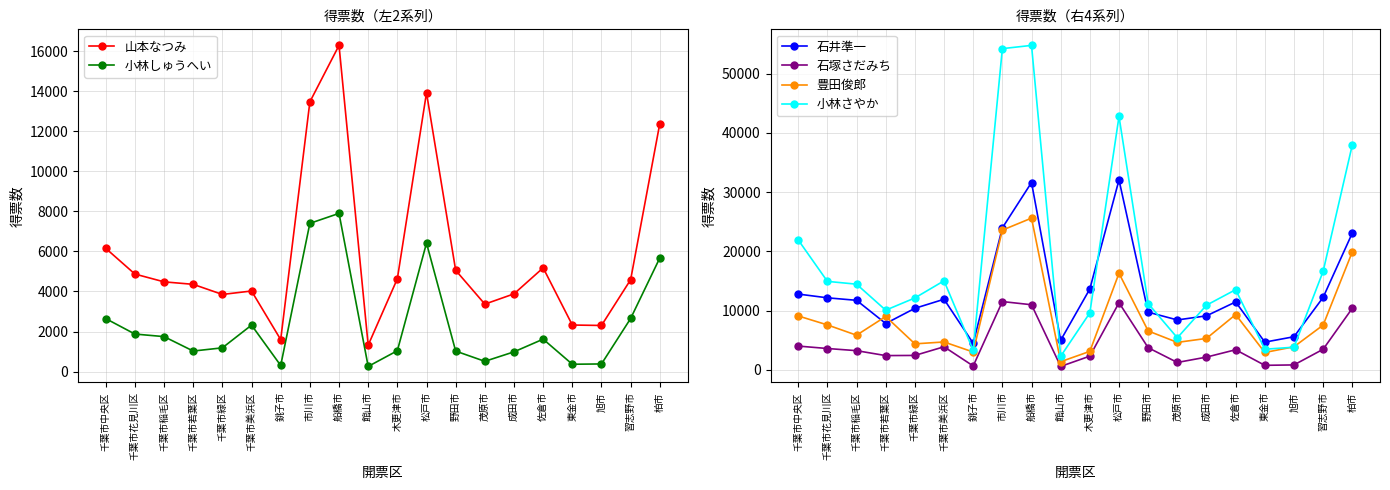

What is the sum of the 小林さやか values at 千葉市緑区 and 成田市?

23064.7